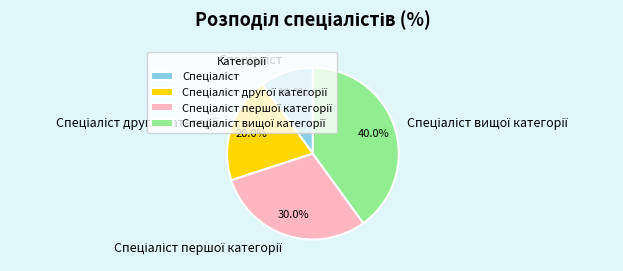

How many segments does this pie chart have?

4